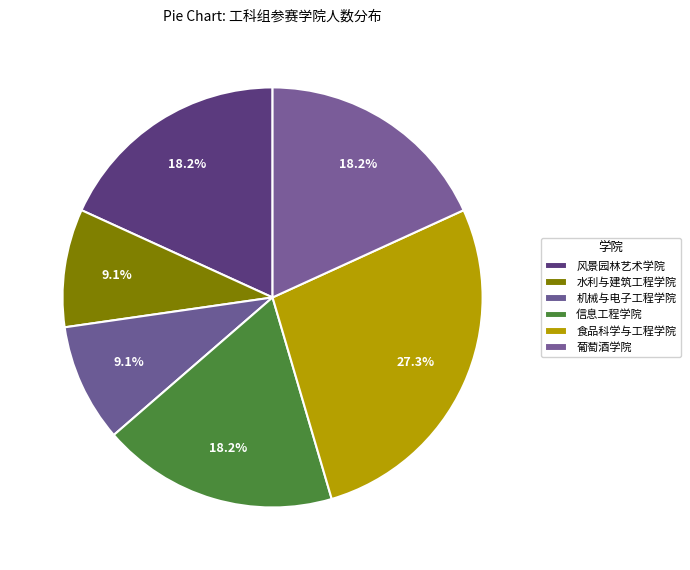

How many segments does this pie chart have?

6